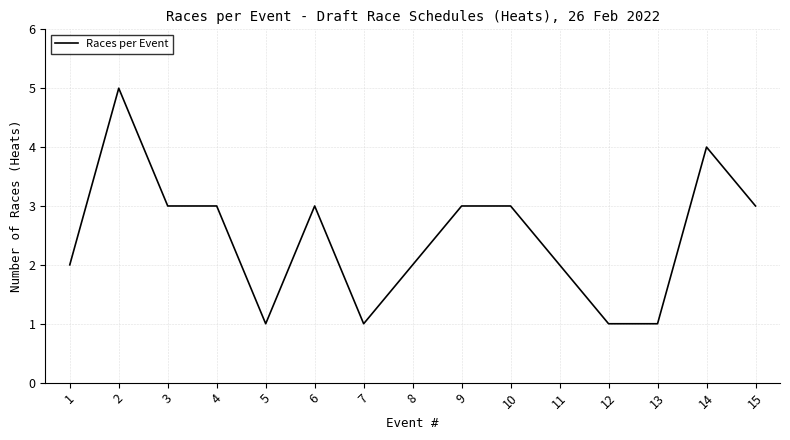

The chart shows a value of 3 at 6. True or false?

True